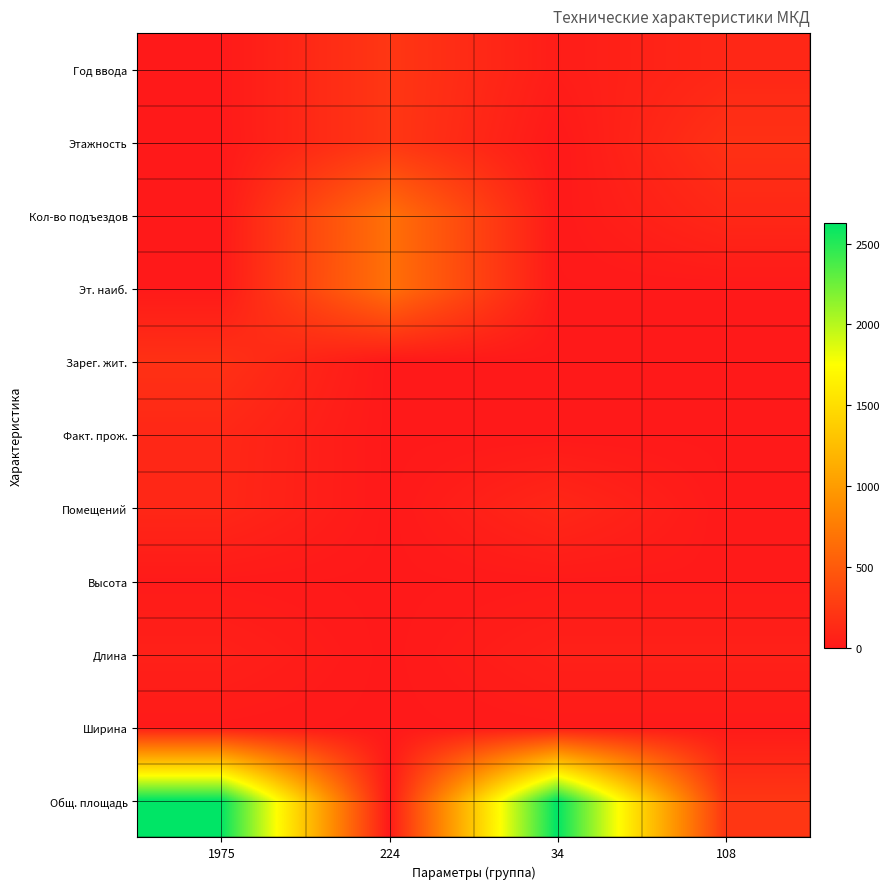

Reading left to right, list all the values displayed in this chart.

Год ввода: 1975=5	224=224	34=34	108=108
Этажность: 1975=4	224=224	34=1	108=180
Кол-во подъездов: 1975=1	224=667	34=5	108=112
Эт. наиб.: 1975=5	224=667	34=4	108=5
Зарег. жит.: 1975=180	224=0	34=1	108=4
Факт. прож.: 1975=112	224=0	34=5	108=1
Помещений: 1975=108	224=0	34=108	108=5
Высота: 1975=12	224=0	34=12	108=12
Длина: 1975=57	224=0	34=57	108=57
Ширина: 1975=12	224=0	34=12	108=12
Общ. площадь: 1975=2629	224=0	34=2629	108=224